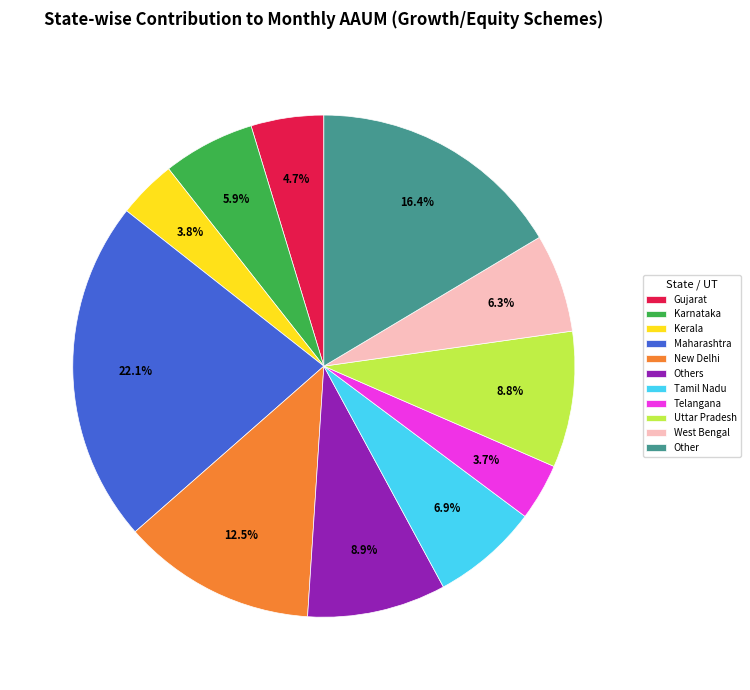

Which slice is the largest?

Maharashtra